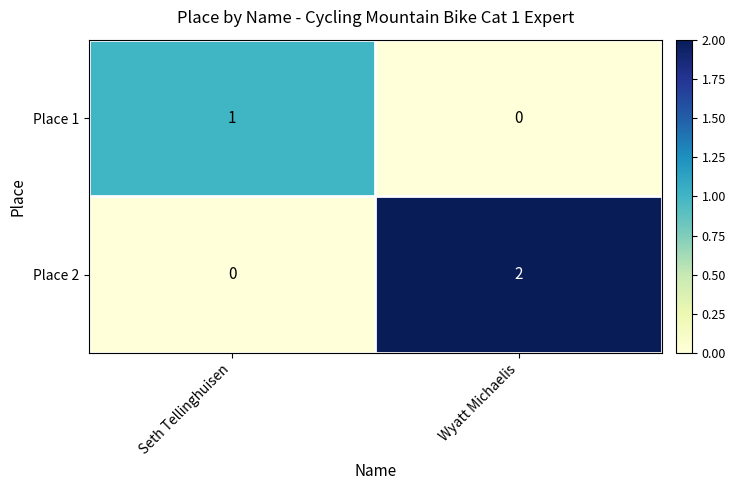

Which series has the largest total across all categories?

Place 2